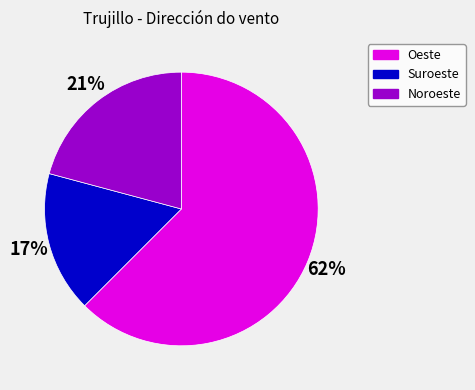

What is the ratio of the value at Noroeste to the value at Suroeste?

1.2